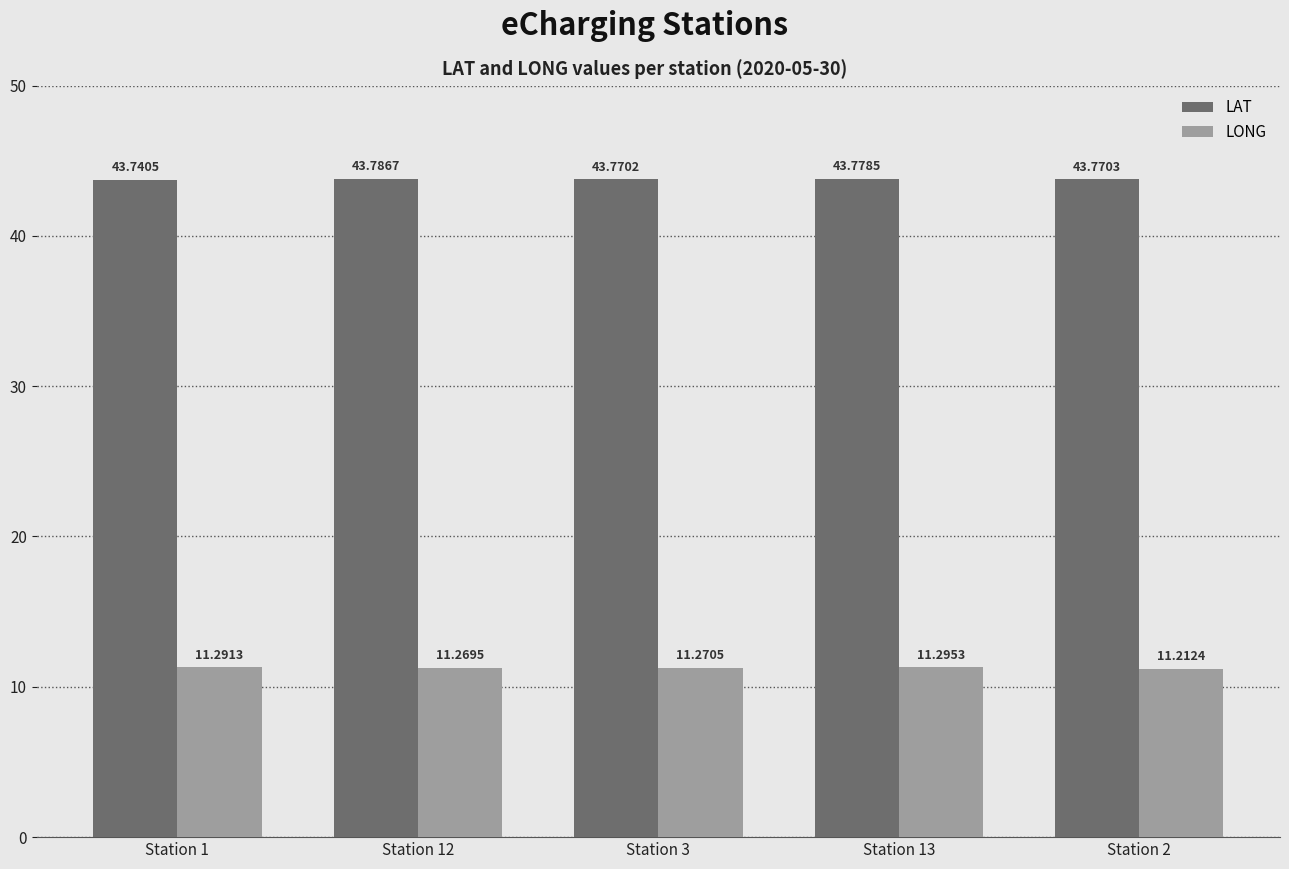

List the series in order of their peak value, lowest first.

LONG, LAT